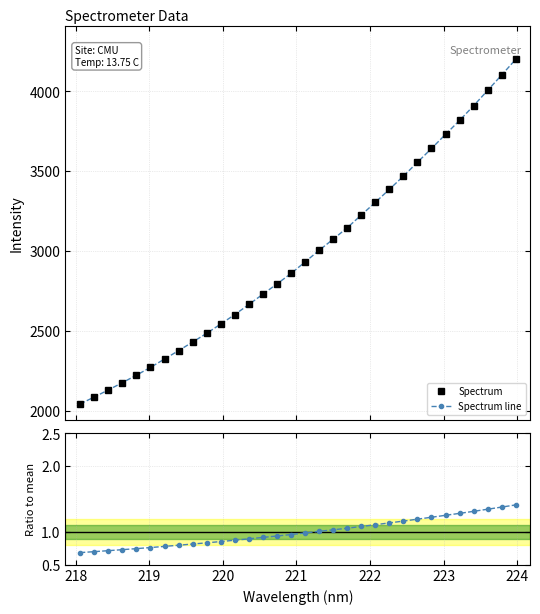

The value of Spectrum at 24 is 1598.1. True or false?

False